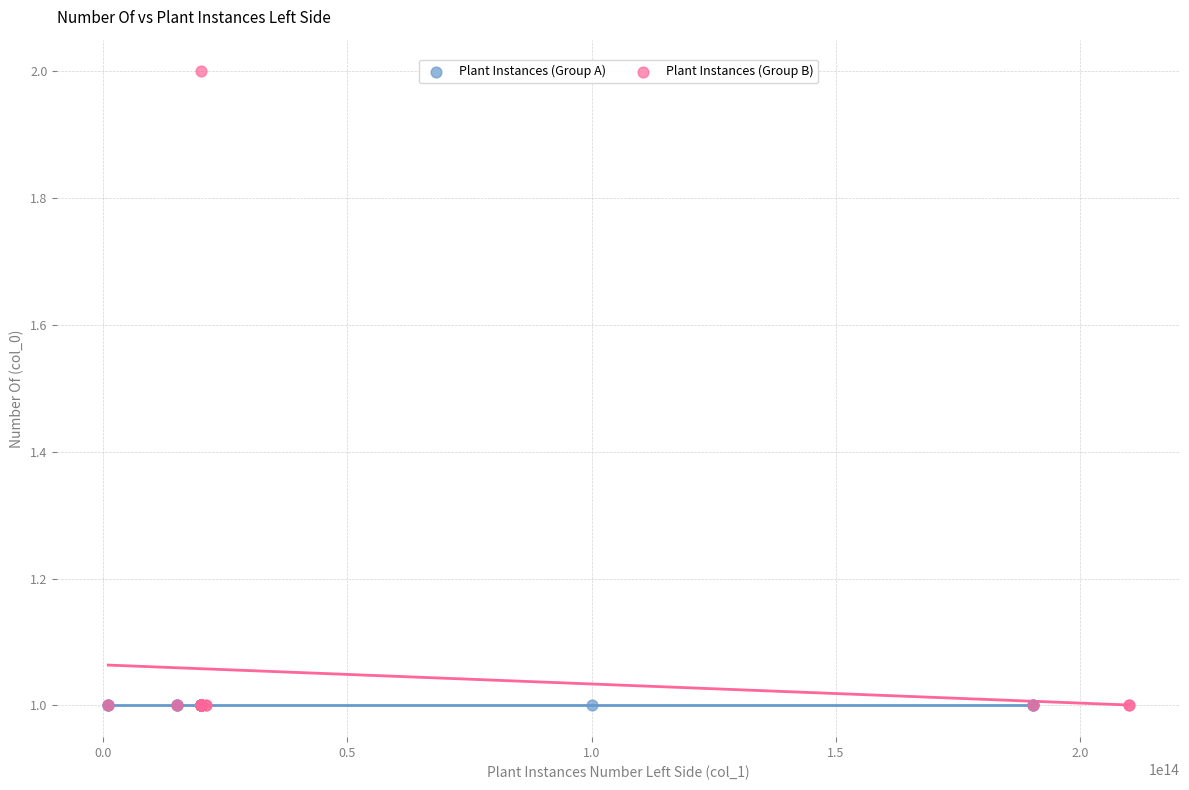

Which series reaches the maximum Y coordinate?

Plant Instances (Group B)